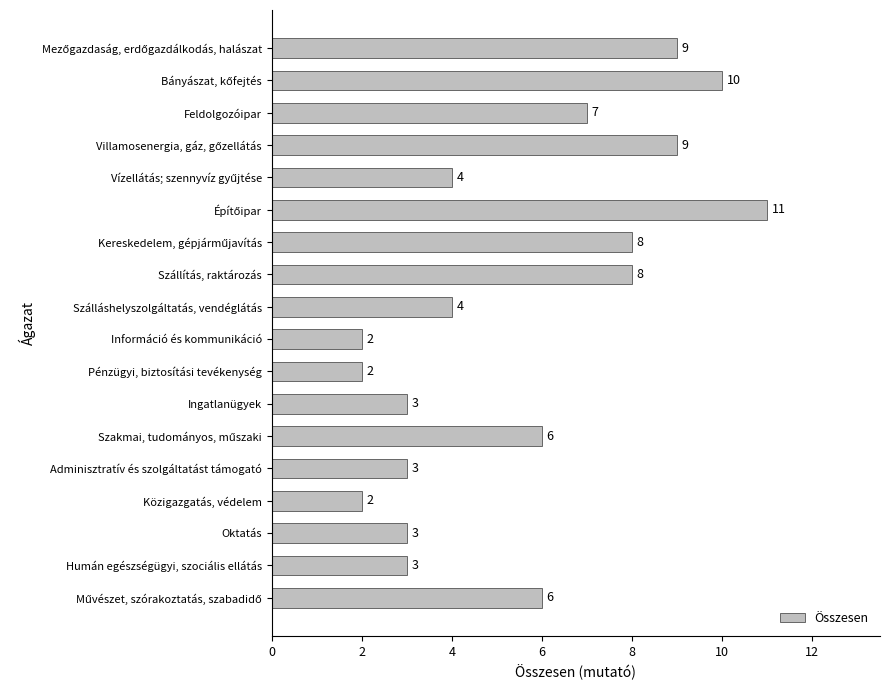

What is the average value?

6